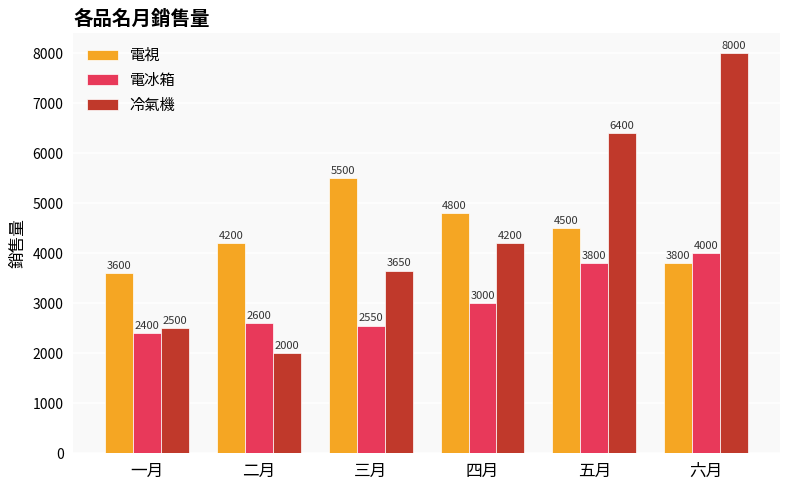

Which series has the largest total across all categories?

冷氣機